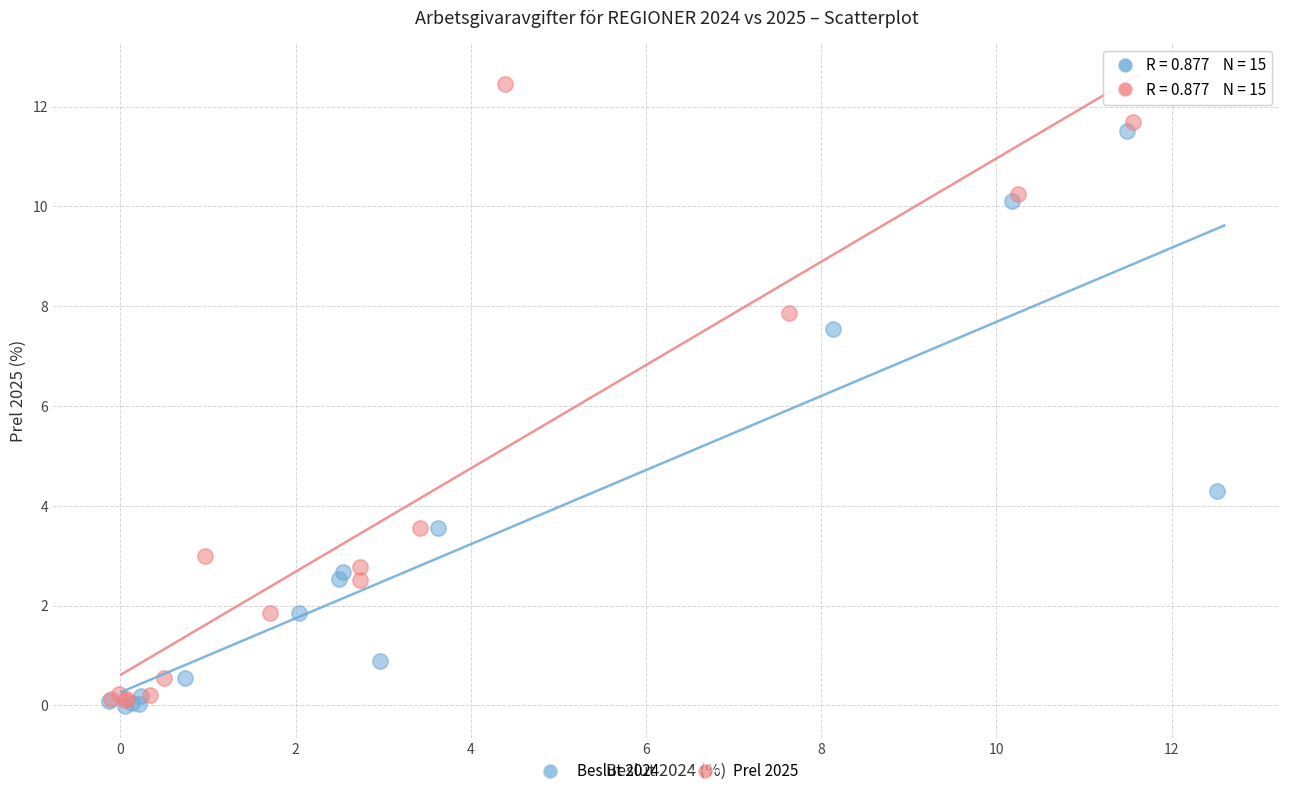

Which series reaches the maximum Y coordinate?

Prel 2025